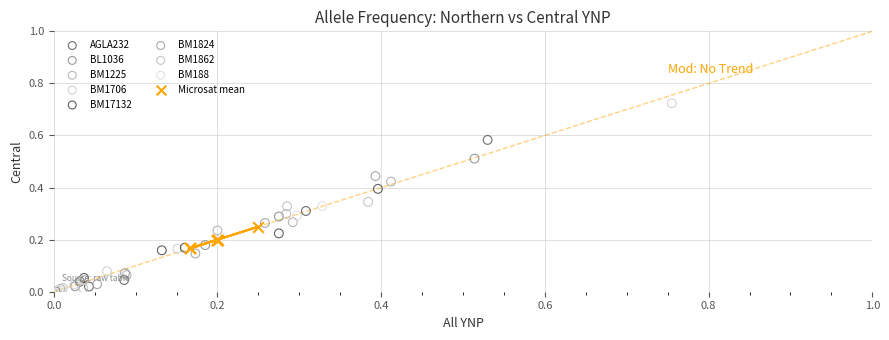

Which series has the widest spread of Y values?

BM1706